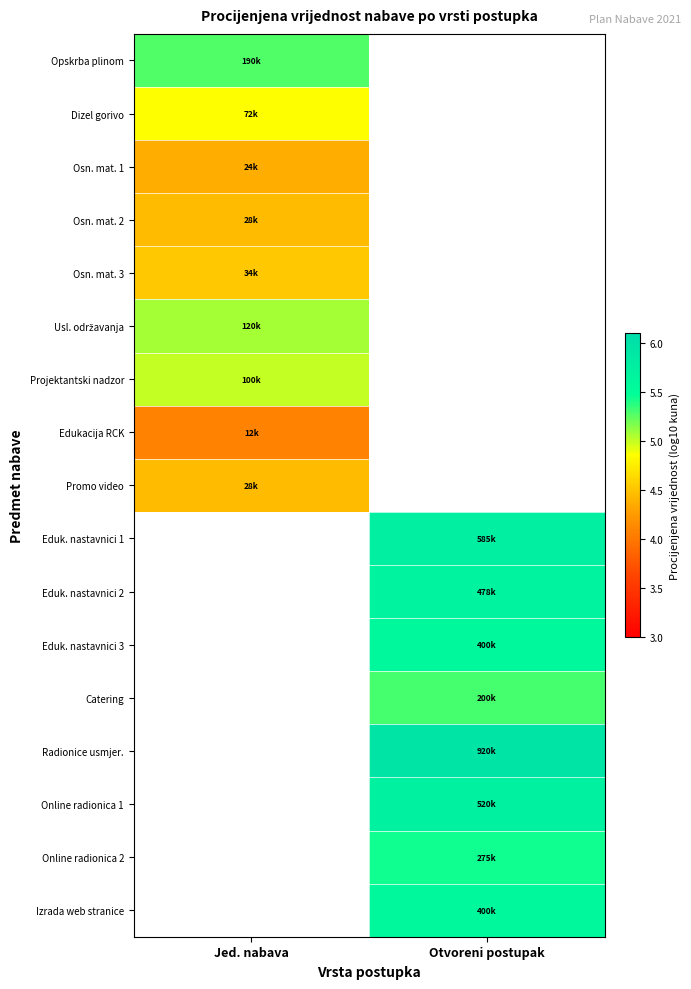

What is the difference between the highest and lowest values at Jed. nabava?

1.2